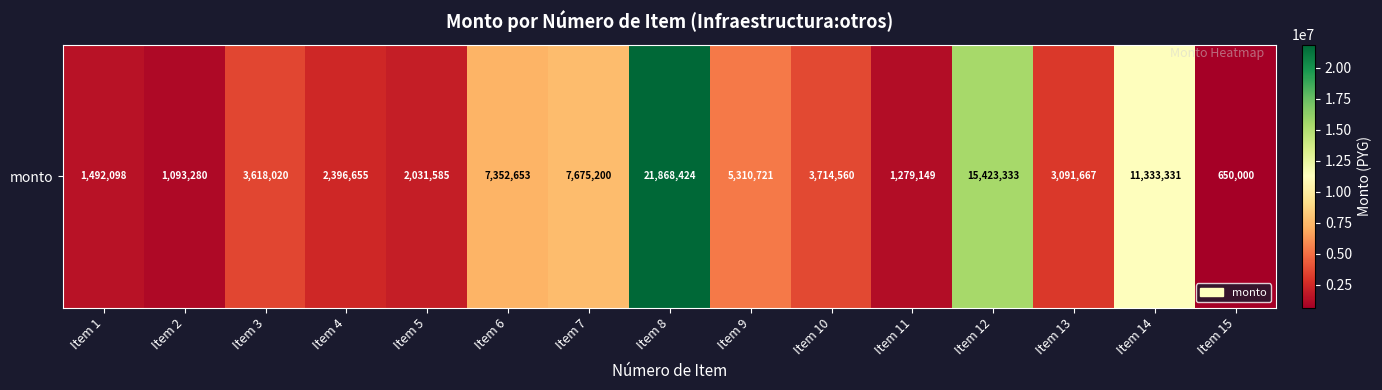

Where is the data nearest to the value 11259212?

Item 14